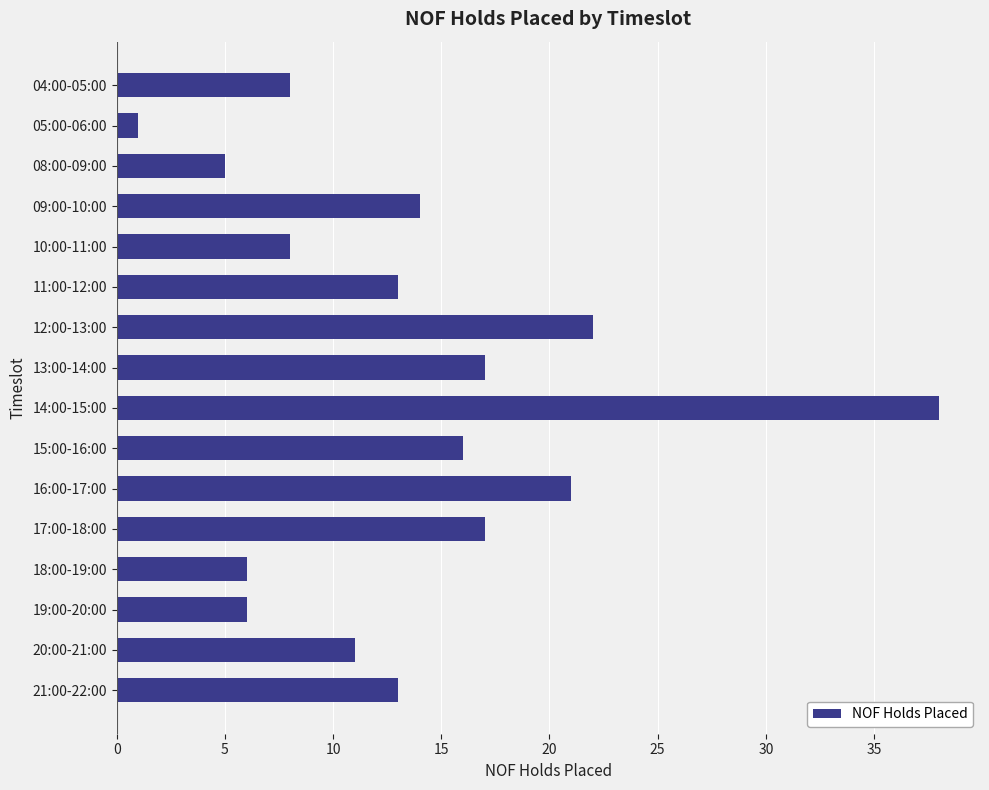

How many data points does each series have?

16